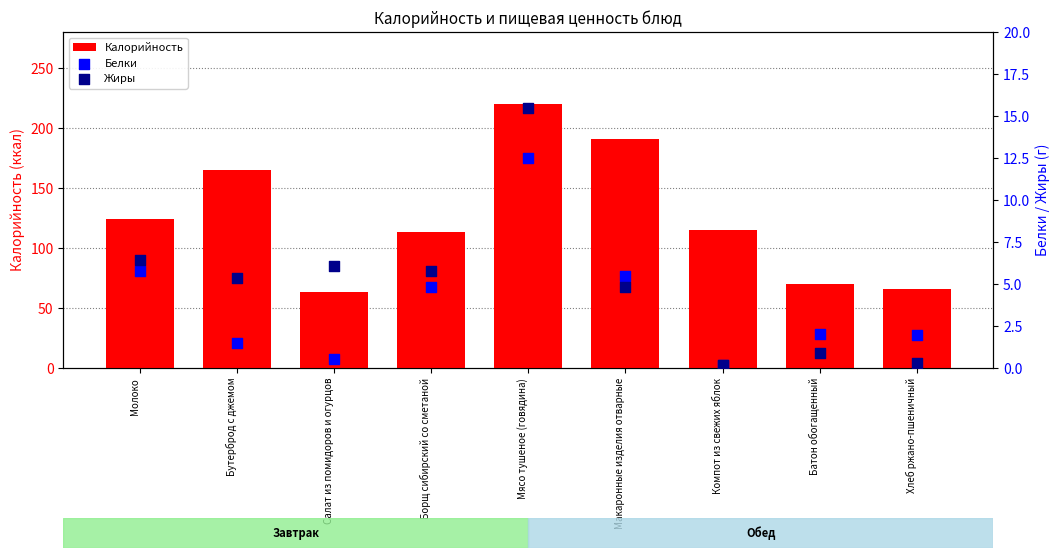

At which category is the sum across all series the highest?

Мясо тушеное (говядина)